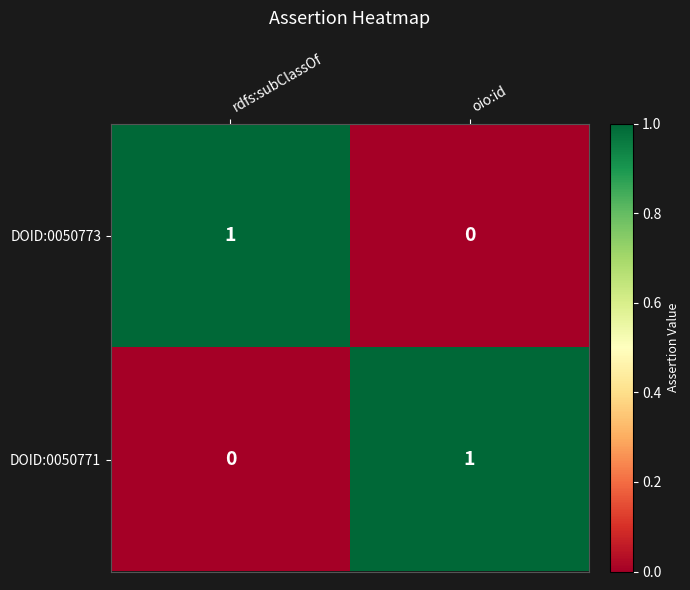

Rank the categories by DOID:0050773 value from lowest to highest.

oio:id, rdfs:subClassOf